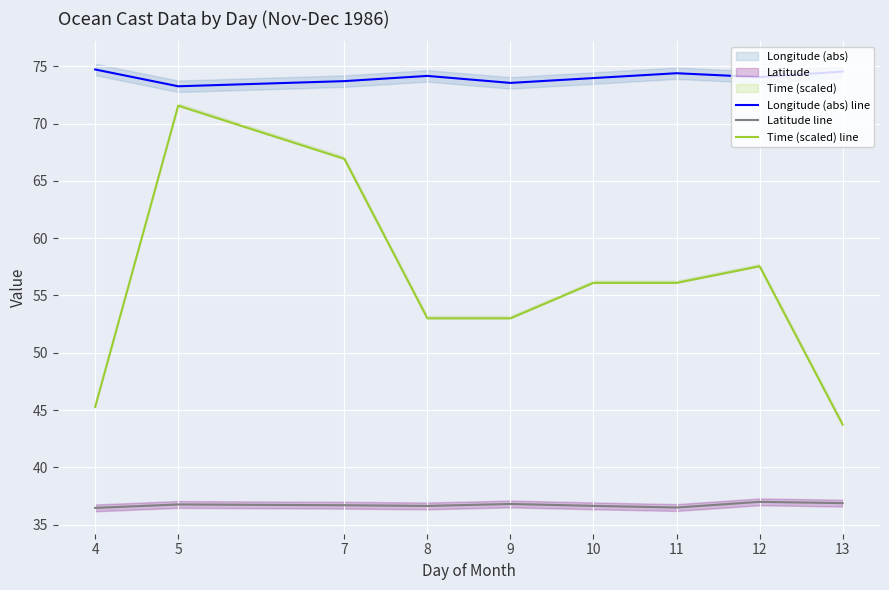

The value of Latitude line at 13 is 10.5. True or false?

False